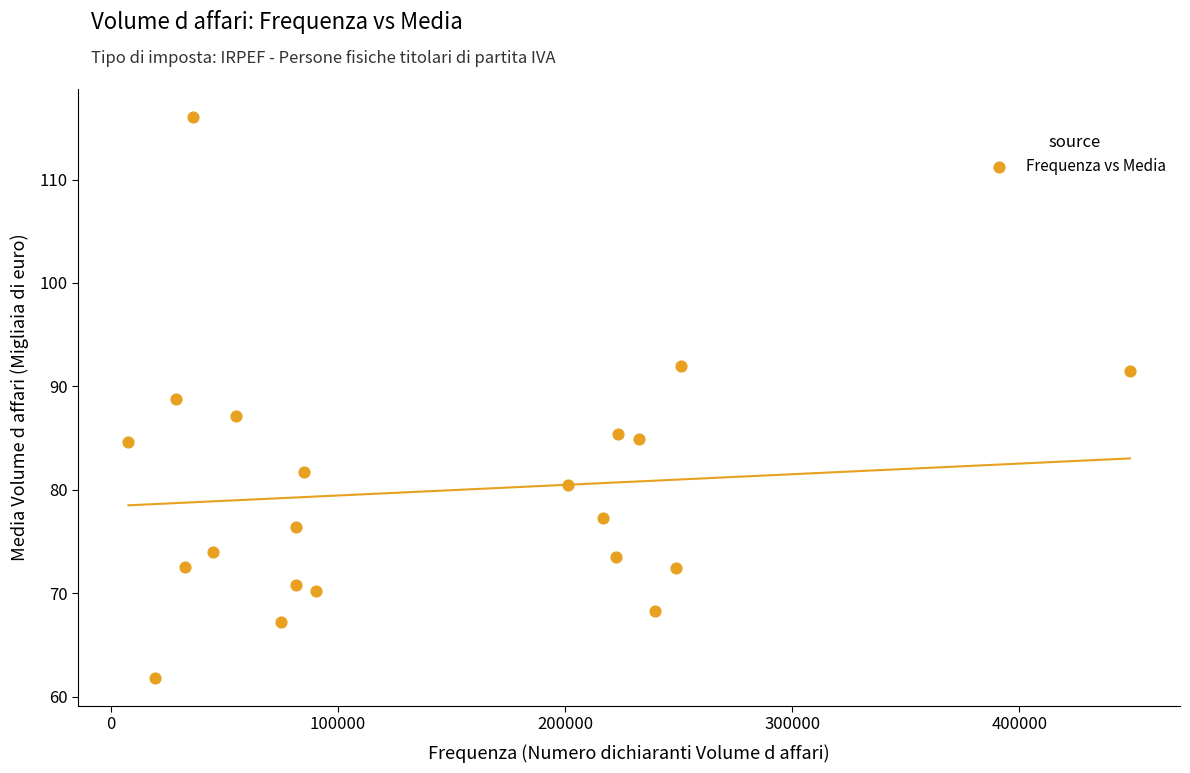

What is the range of Y values (max minus min)?

54.2